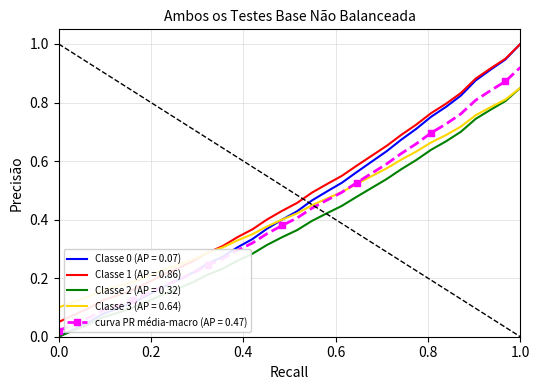

What is the maximum value for Classe 1 (AP = 0.86)?

1.0